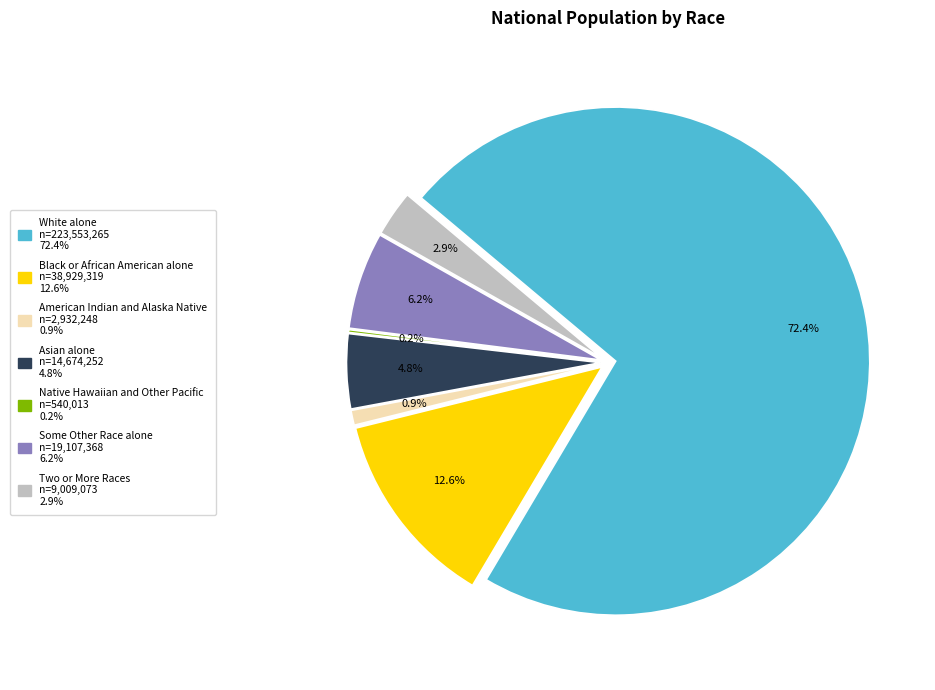

Does Asian alone account for over 50% of the chart?

No